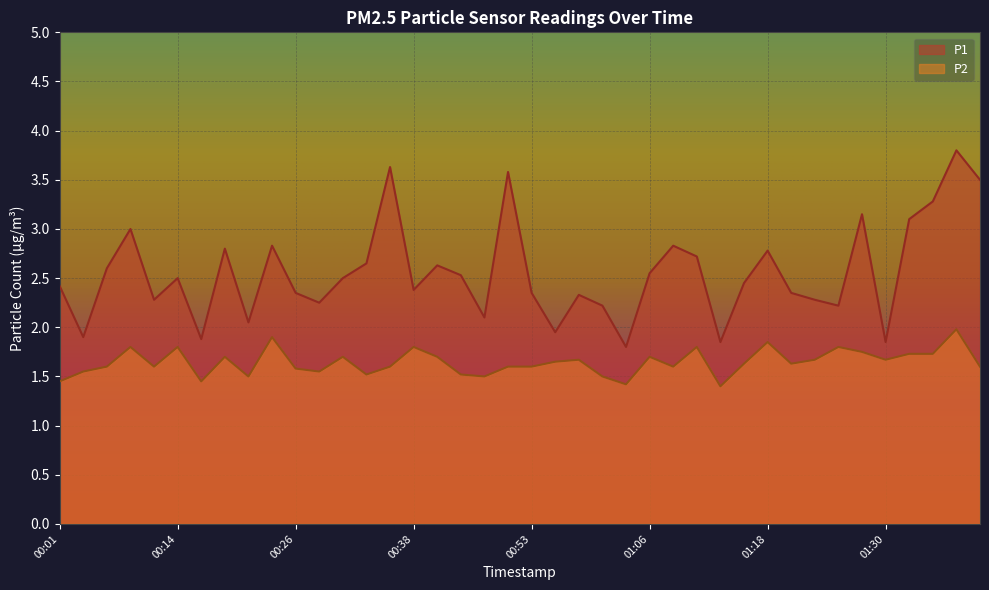

True or false: P1 and P2 cross at least once.

False